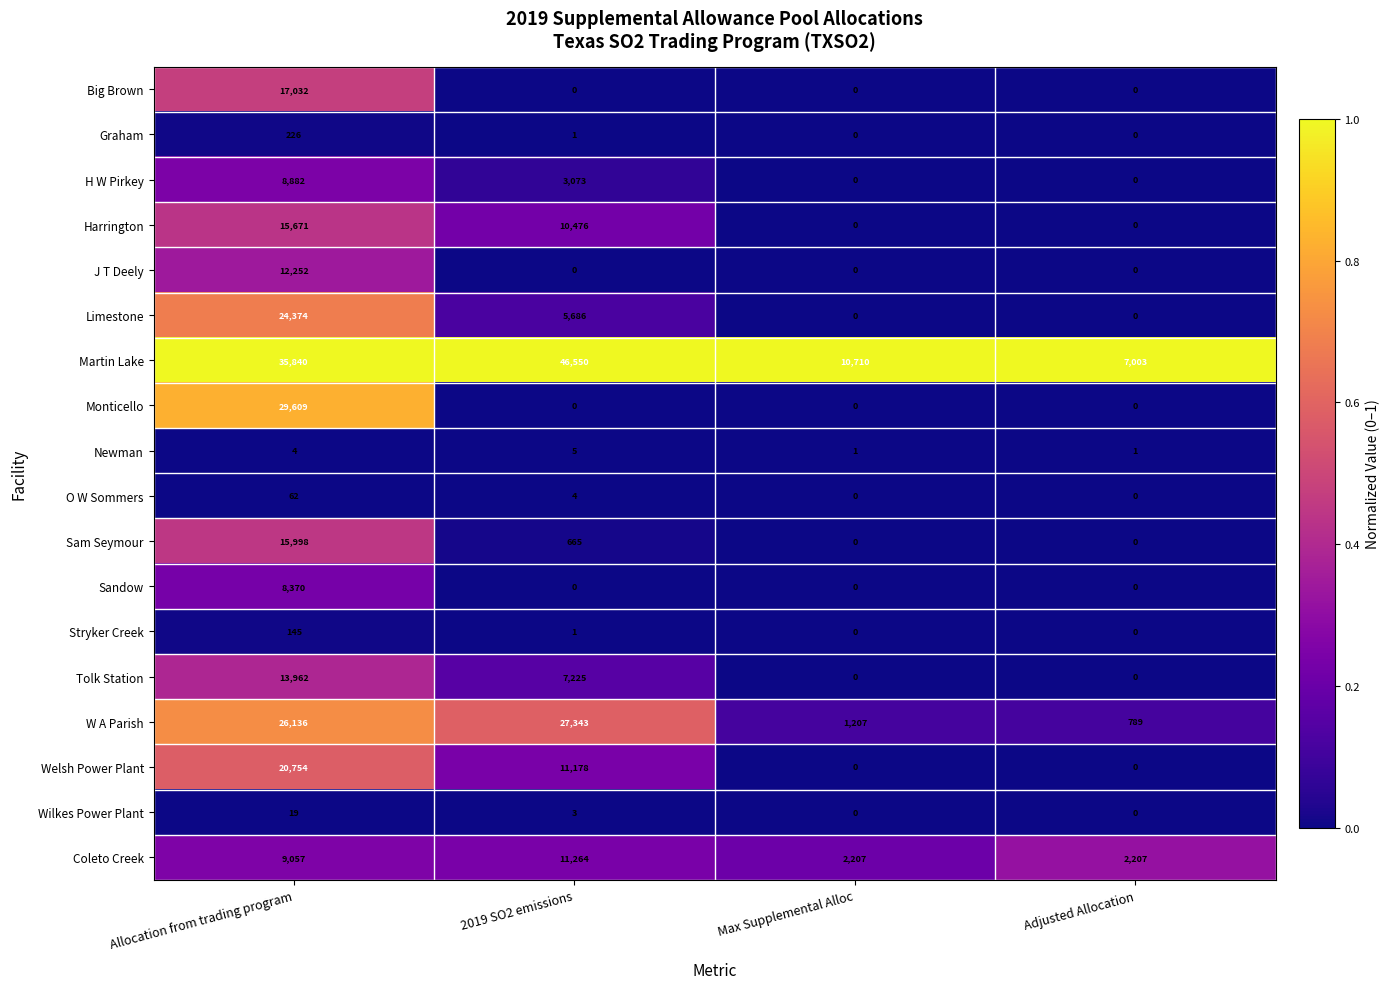

Which series has the largest total across all categories?

Martin Lake